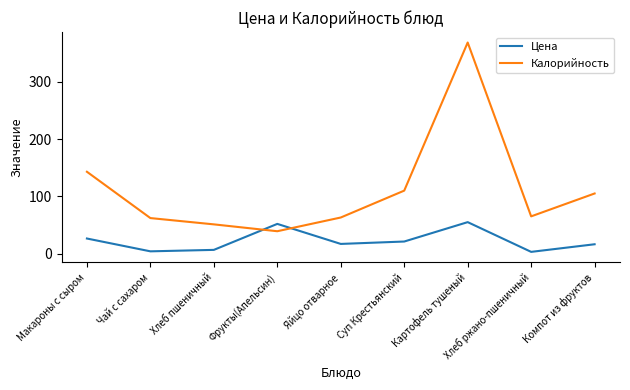

Is this an area chart (filled region under the line)?

No